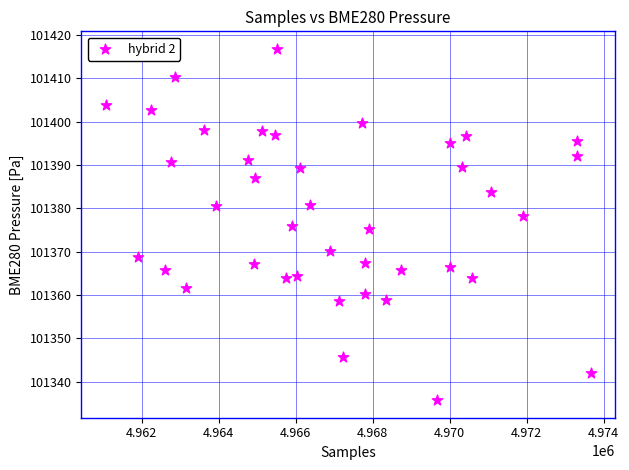

What is the range of Y values (max minus min)?

81.1